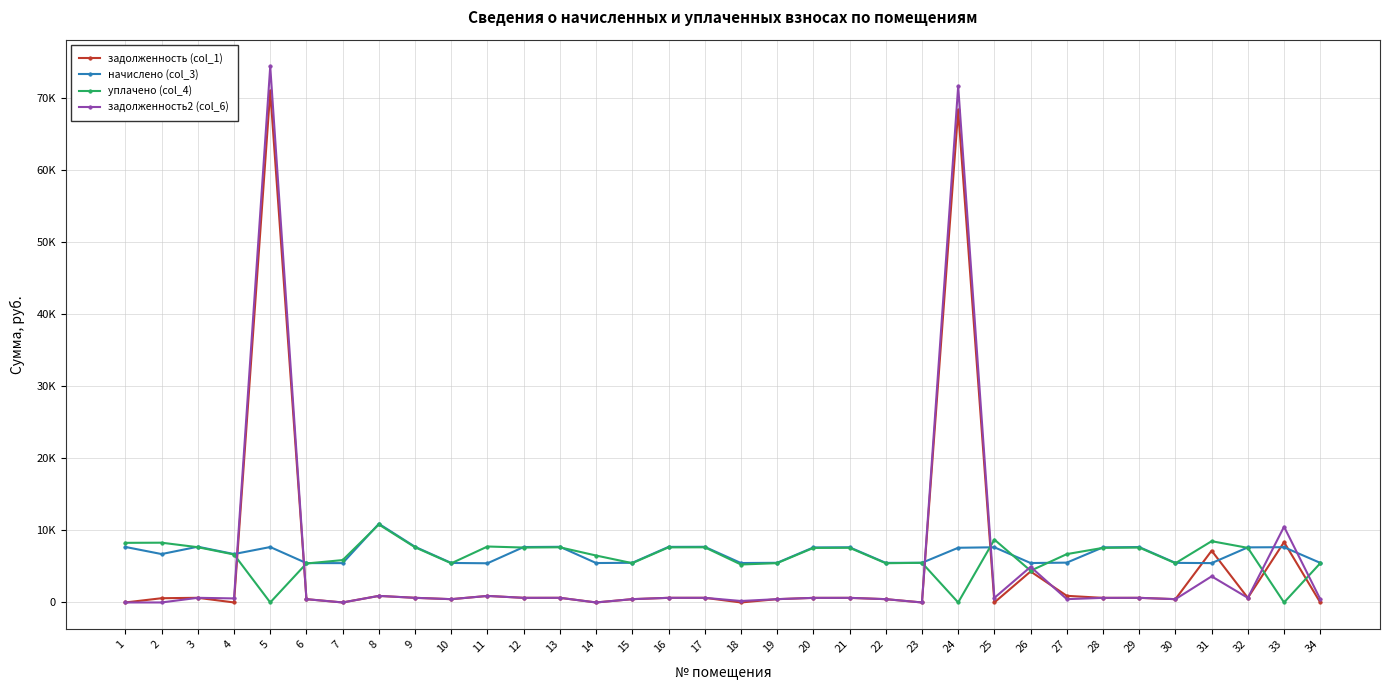

Reading left to right, extract all data points from this chart.

задолженность (col_1): 0.0	587.4	645.1	0.0	70933.9	454.9	0.0	909.7	643.5	456.7	906.0	640.7	643.5	0.0	458.6	642.6	643.5	0.0	458.6	636.0	637.9	457.7	0.0	68255.6	0.0	4301.4	920.9	637.0	640.7	457.7	7178.8	637.0	8375.1	0.0
начислено (col_3): 7699.9	6713.6	7733.5	6713.6	7688.6	5458.3	5458.3	10916.6	7722.4	5480.8	5435.9	7688.6	7722.4	5469.5	5503.1	7711.1	7722.4	5469.5	5503.1	7632.6	7655.0	5491.9	5503.1	7587.8	7655.0	5469.5	5525.5	7643.9	7688.6	5491.9	5458.3	7643.9	7666.3	5491.9
уплачено (col_4): 8272.2	8291.0	7664.4	6653.1	0.0	5409.1	5876.6	10818.3	7652.8	5431.4	7762.0	7619.4	7652.8	6509.8	5453.5	7641.6	7652.8	5265.0	5453.5	7564.8	7586.1	5442.4	5503.1	0.0	8723.9	4400.0	6707.7	7575.0	7619.4	5442.4	8500.0	7575.0	0.0	5442.4
задолженность2 (col_6): 0.0	0.0	644.5	559.5	74363.2	454.9	0.0	909.7	643.5	456.7	906.0	640.7	643.5	0.0	458.6	642.6	643.5	204.4	458.6	635.1	639.9	457.7	0.0	71613.4	638.3	4942.2	460.5	637.0	640.7	457.7	3623.0	637.0	10510.9	457.7